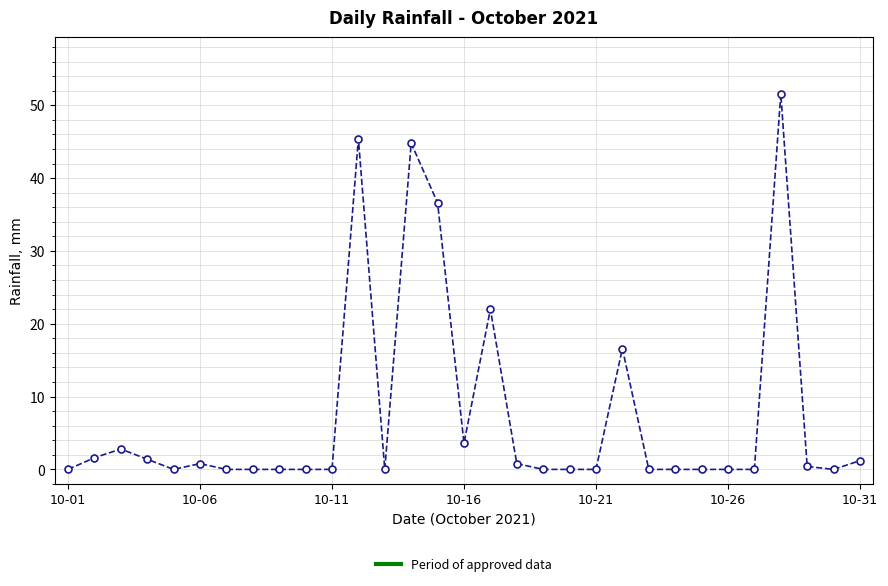

What is the value of the 22nd point from the left?

16.6